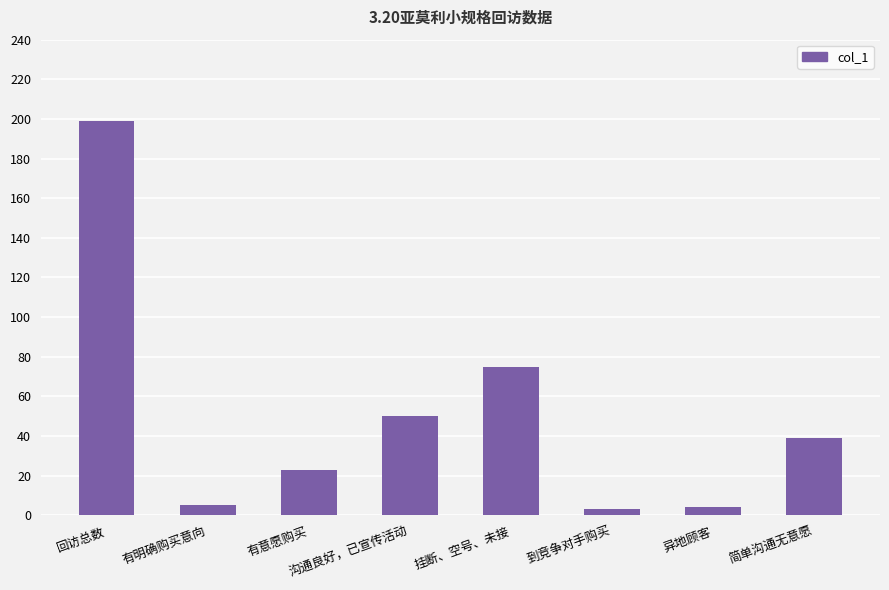

True or false: the data shows 4 at 异地顾客.

True